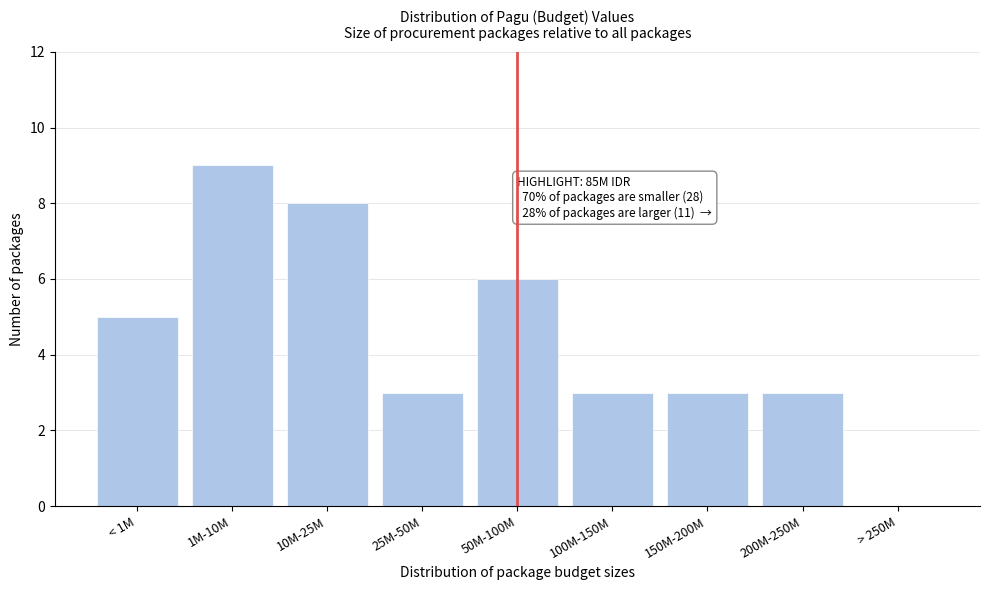

Reading left to right, extract all data points from this chart.

< 1M=5	1M-10M=9	10M-25M=8	25M-50M=3	50M-100M=6	100M-150M=3	150M-200M=3	200M-250M=3	> 250M=0